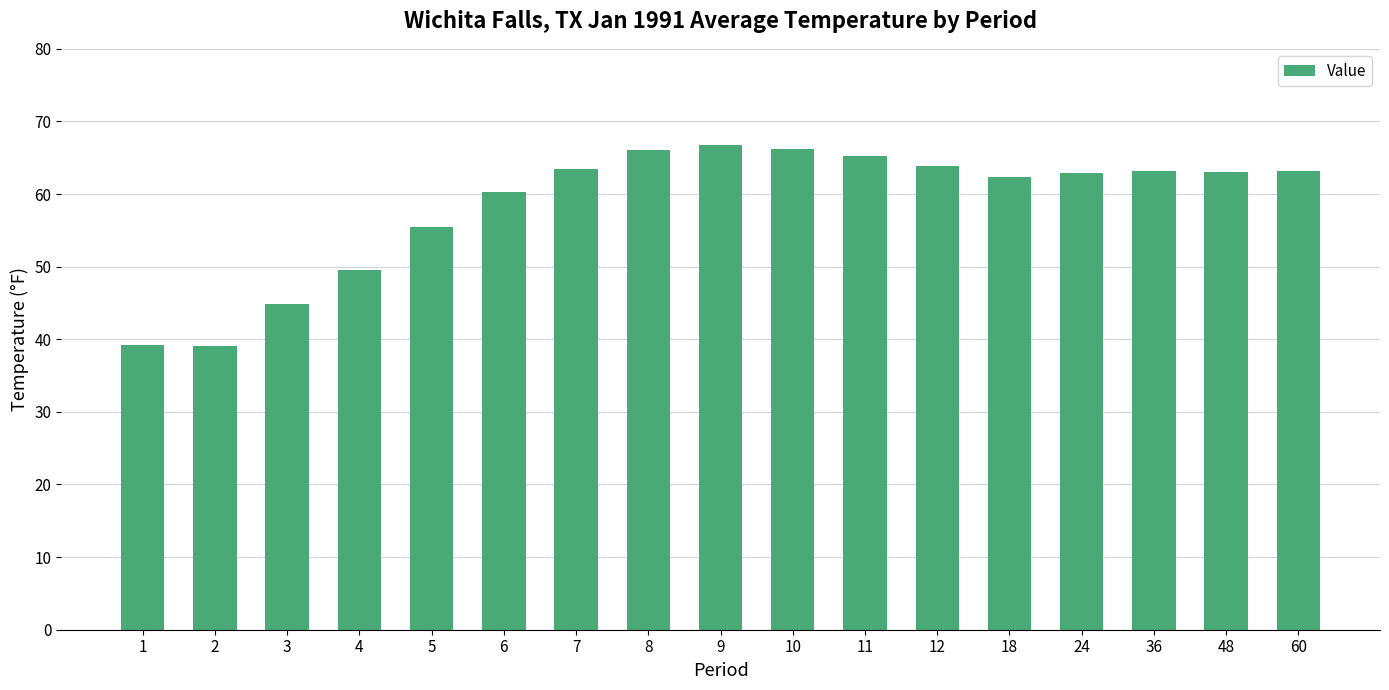

What is the maximum value shown in the chart?

66.7